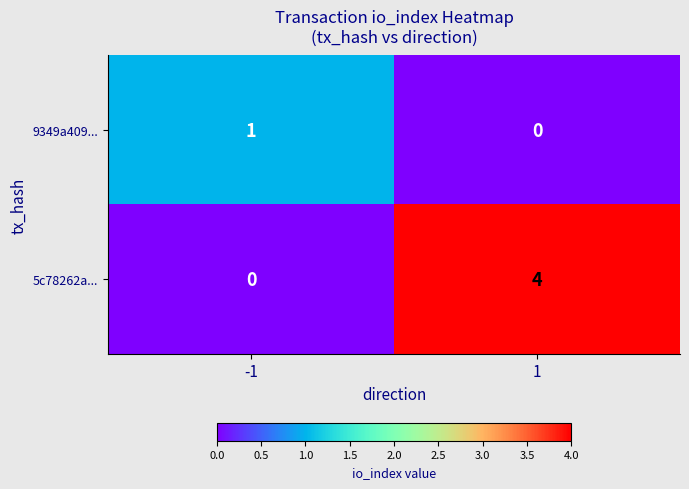

What is the total value across all series at -1?

1